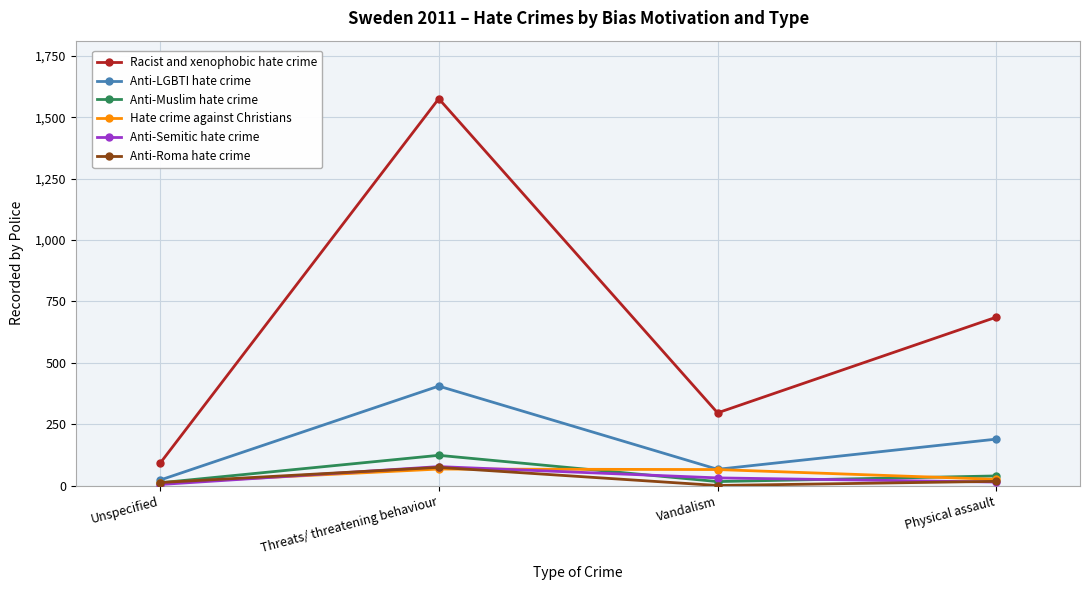

Is it true that Anti-Muslim hate crime equals 16 at Vandalism?

True